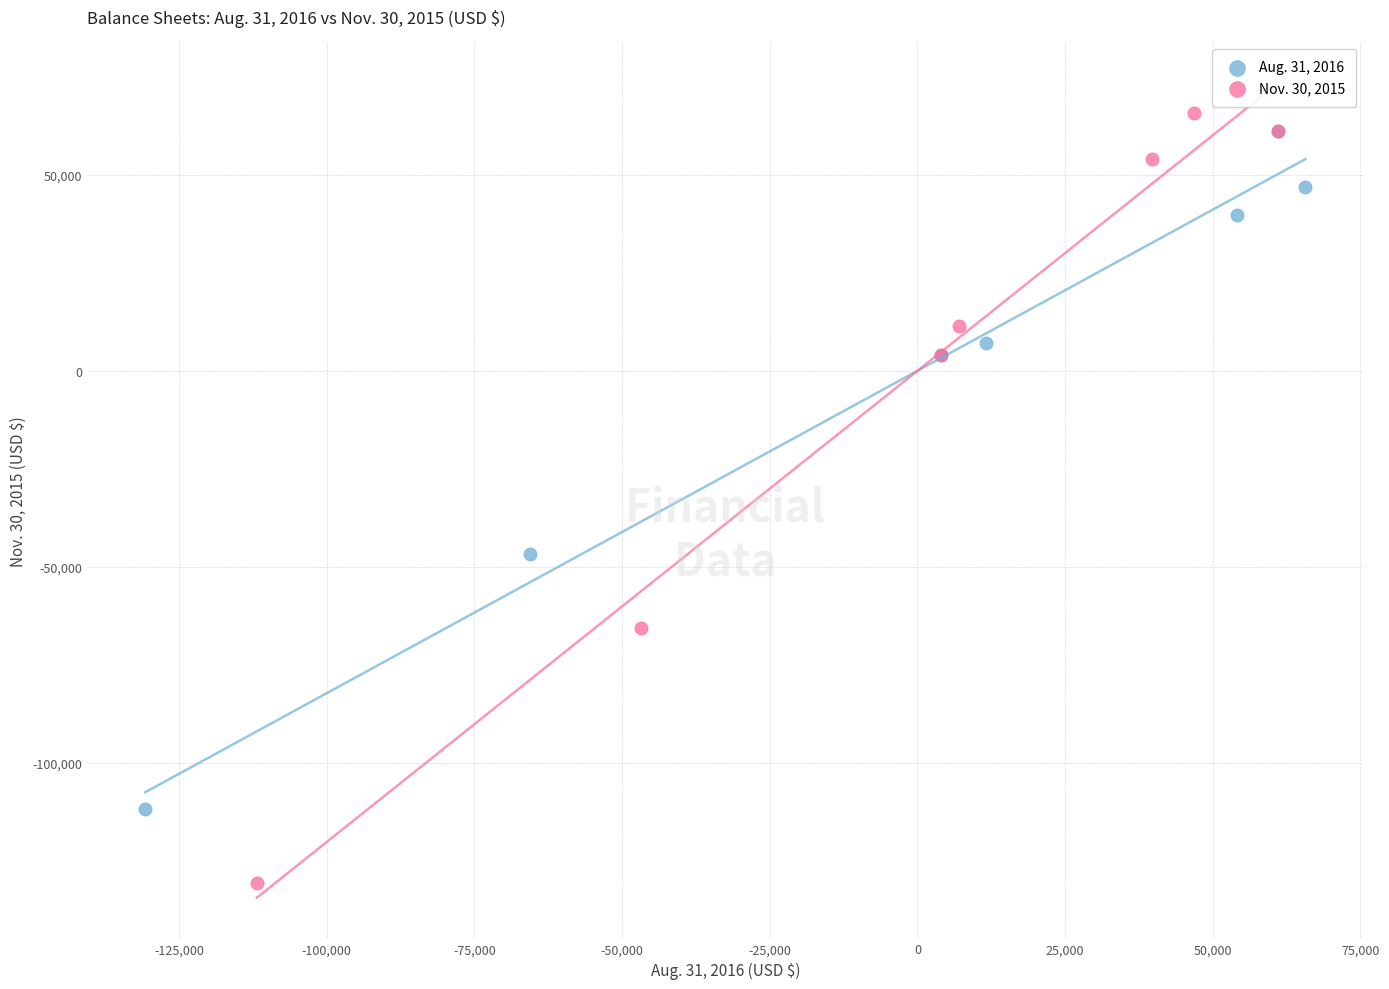

Which series reaches the minimum Y coordinate?

Nov. 30, 2015